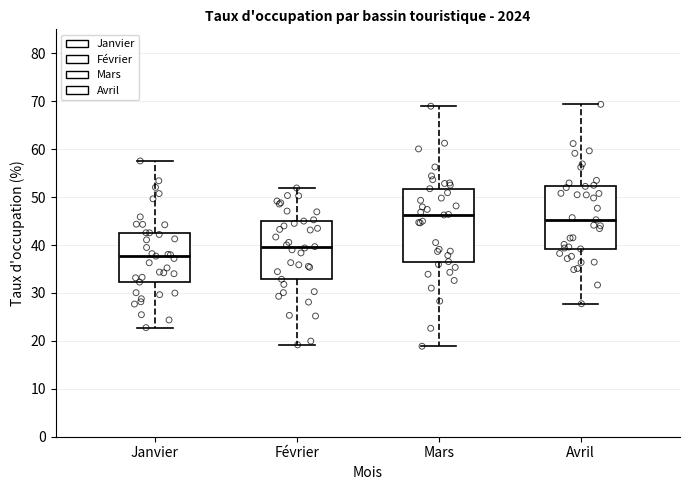

Reading left to right, transcribe this box plot: for each box, give where its median line is, the range the box spans, and where its two whiskers end, as read against the y-axis. The values are not printed on the chart, so give them approximately, as read against the axis.

Janvier: median 38, box 32 to 43, whiskers 23 to 58
Février: median 40, box 33 to 45, whiskers 19 to 52
Mars: median 46, box 37 to 52, whiskers 19 to 69
Avril: median 45, box 39 to 52, whiskers 28 to 69